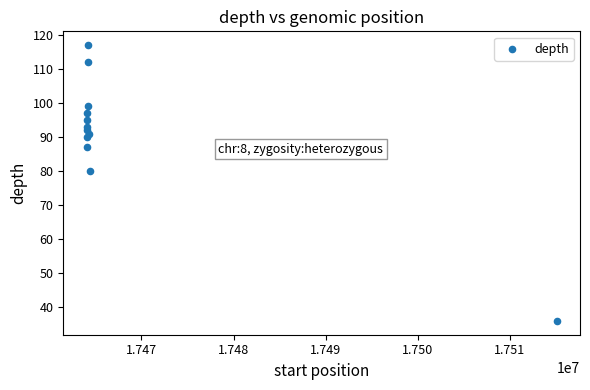

What is the range of Y values (max minus min)?

81